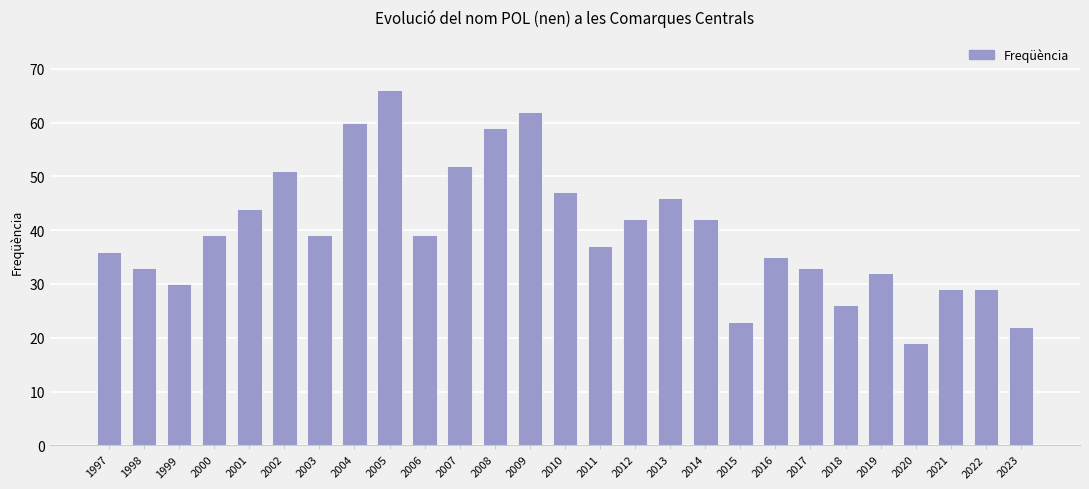

The chart shows a value of 79 at 2002. True or false?

False